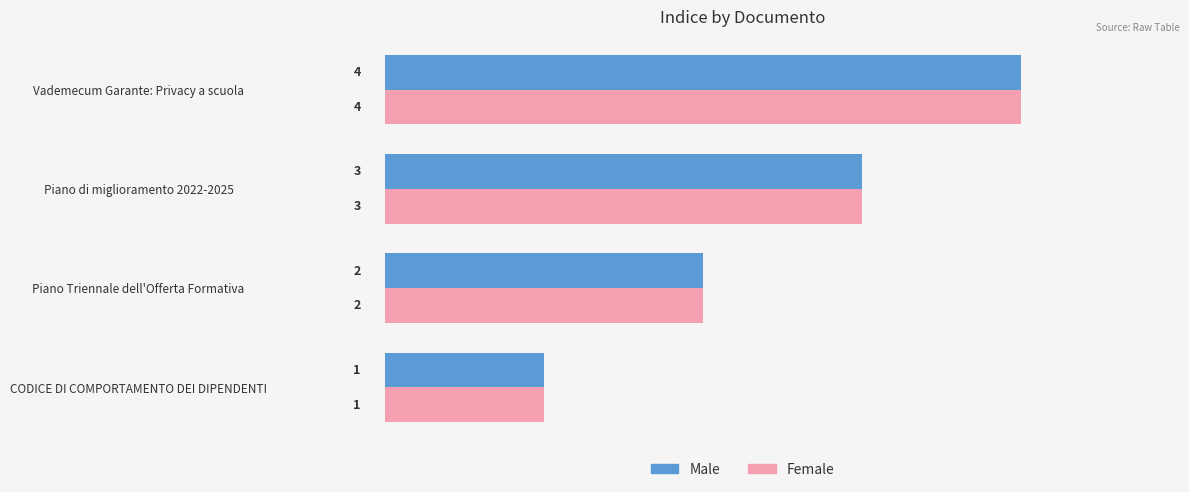

The Male series shows 4 at Vademecum Garante: Privacy a scuola. True or false?

True